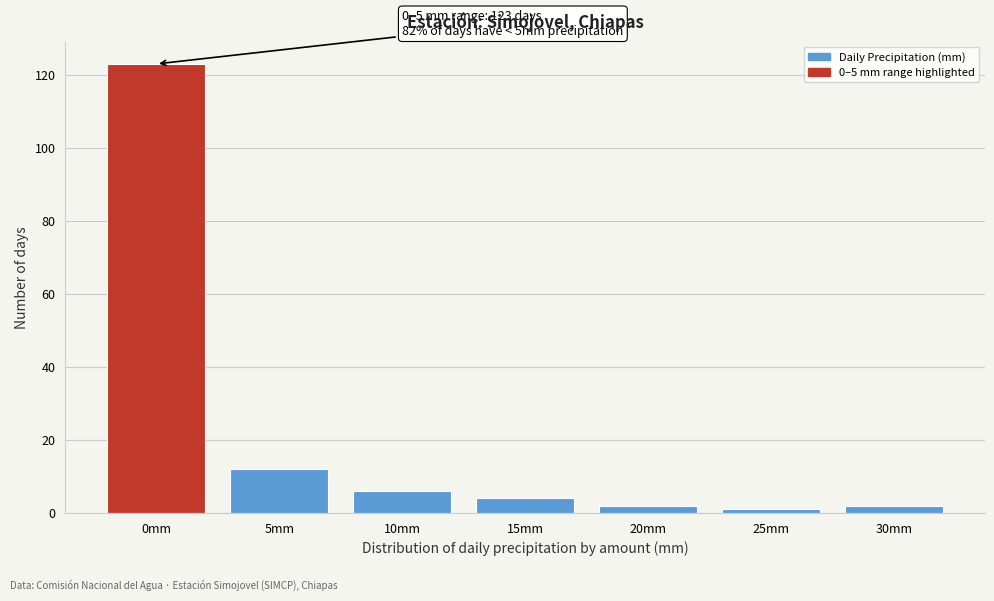

Reading left to right, extract all data points from this chart.

0mm=123	5mm=12	10mm=6	15mm=4	20mm=2	25mm=1	30mm=2